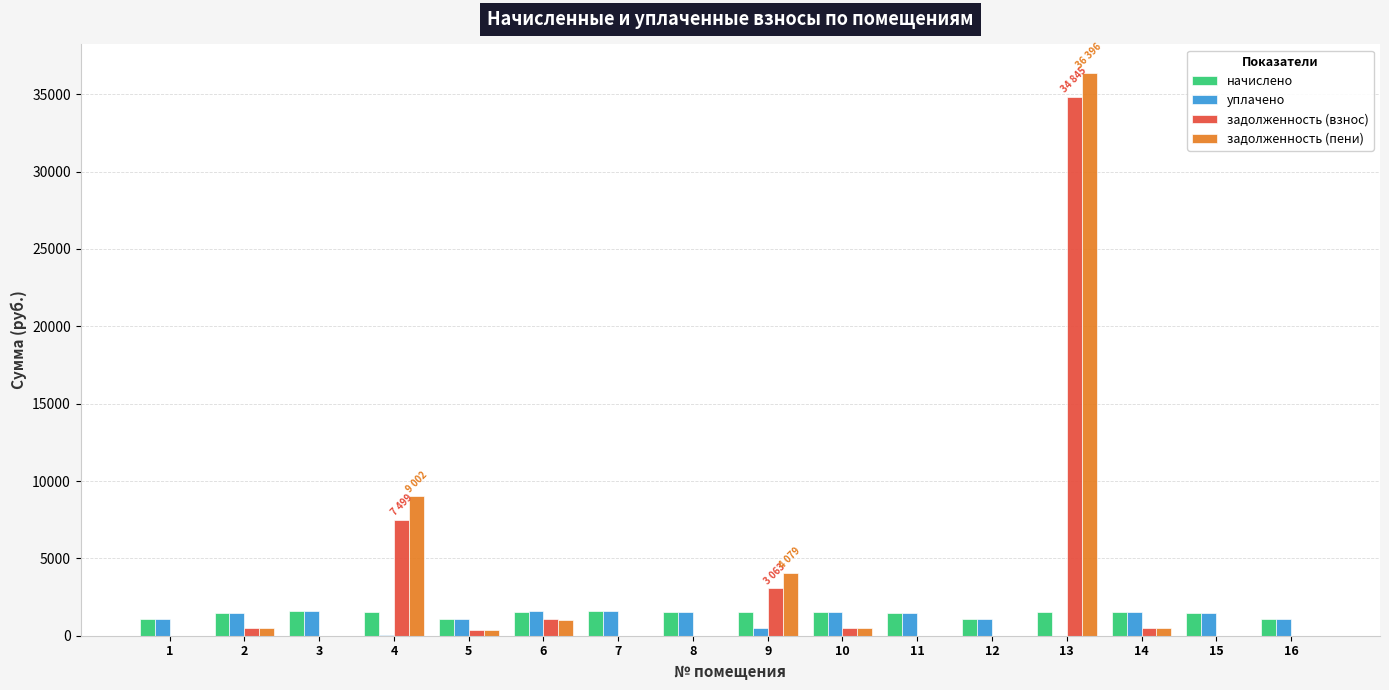

What is the sum of all задолженность (пени) values?

52420.1